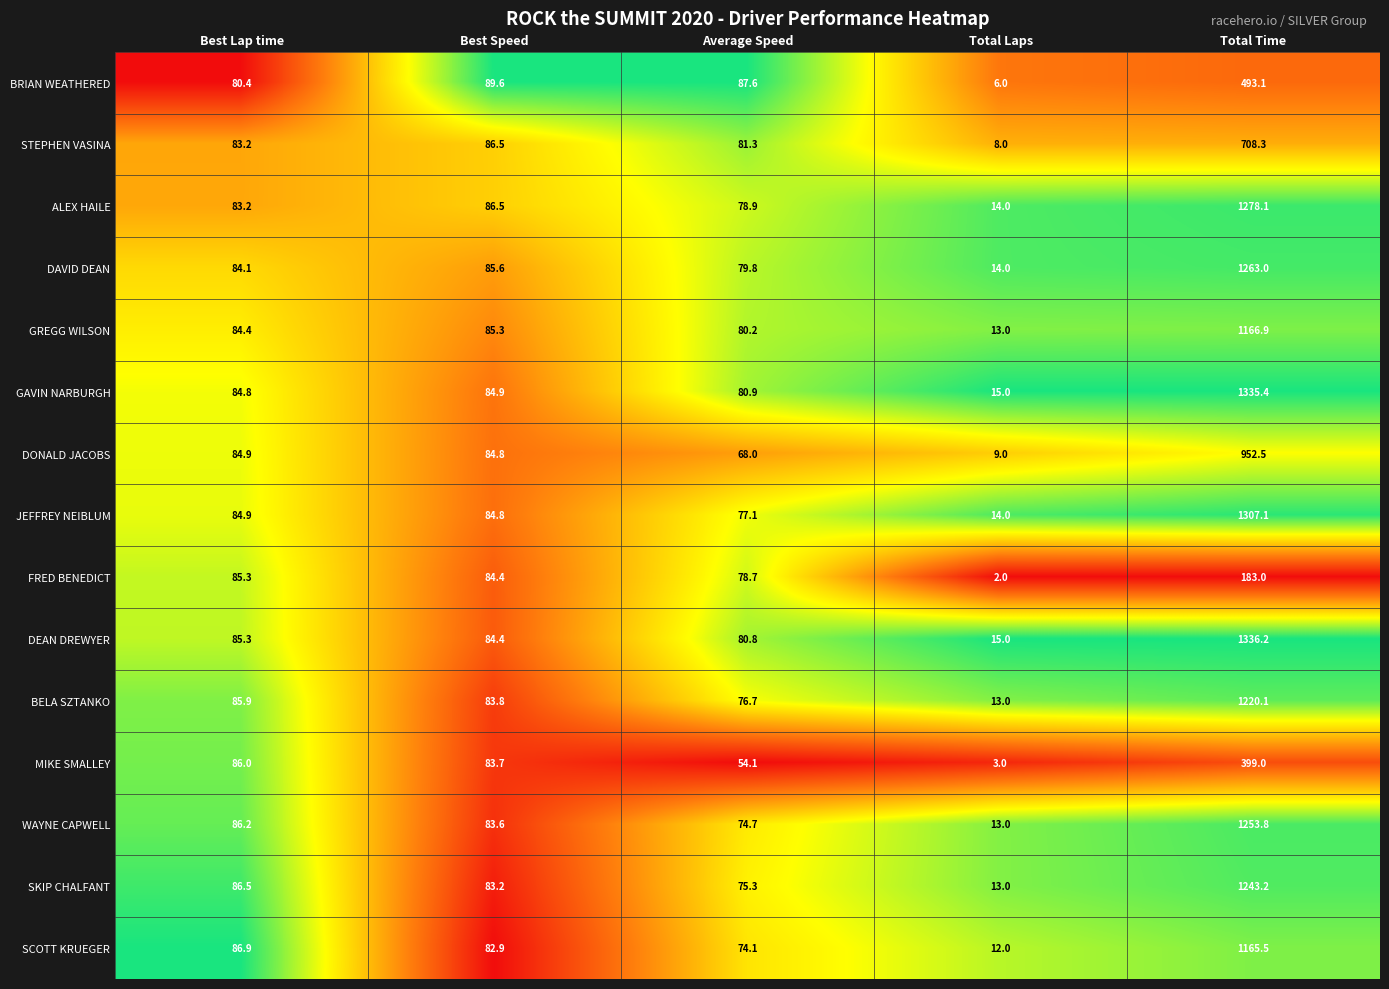

Which series changed the most between Best Speed and Total Laps?

BRIAN WEATHERED